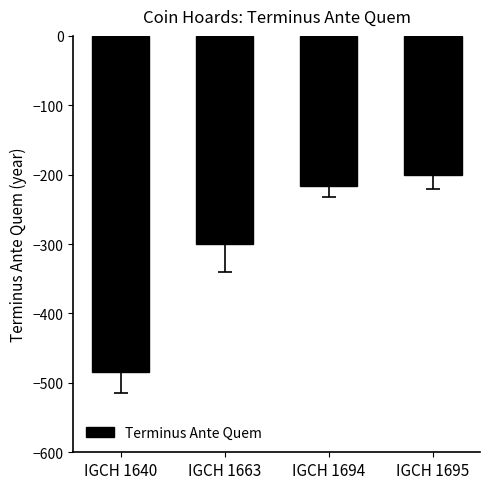

What is the sum of the values at IGCH 1694 and IGCH 1663?

-517